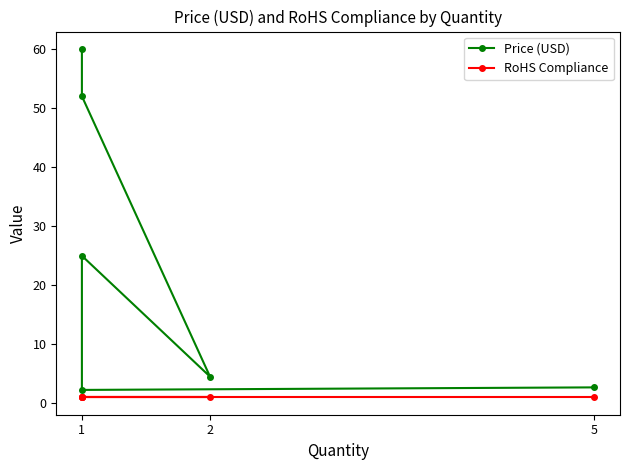

In Price (USD), how many points are lower than both neighbors (excluding endpoints)?

2